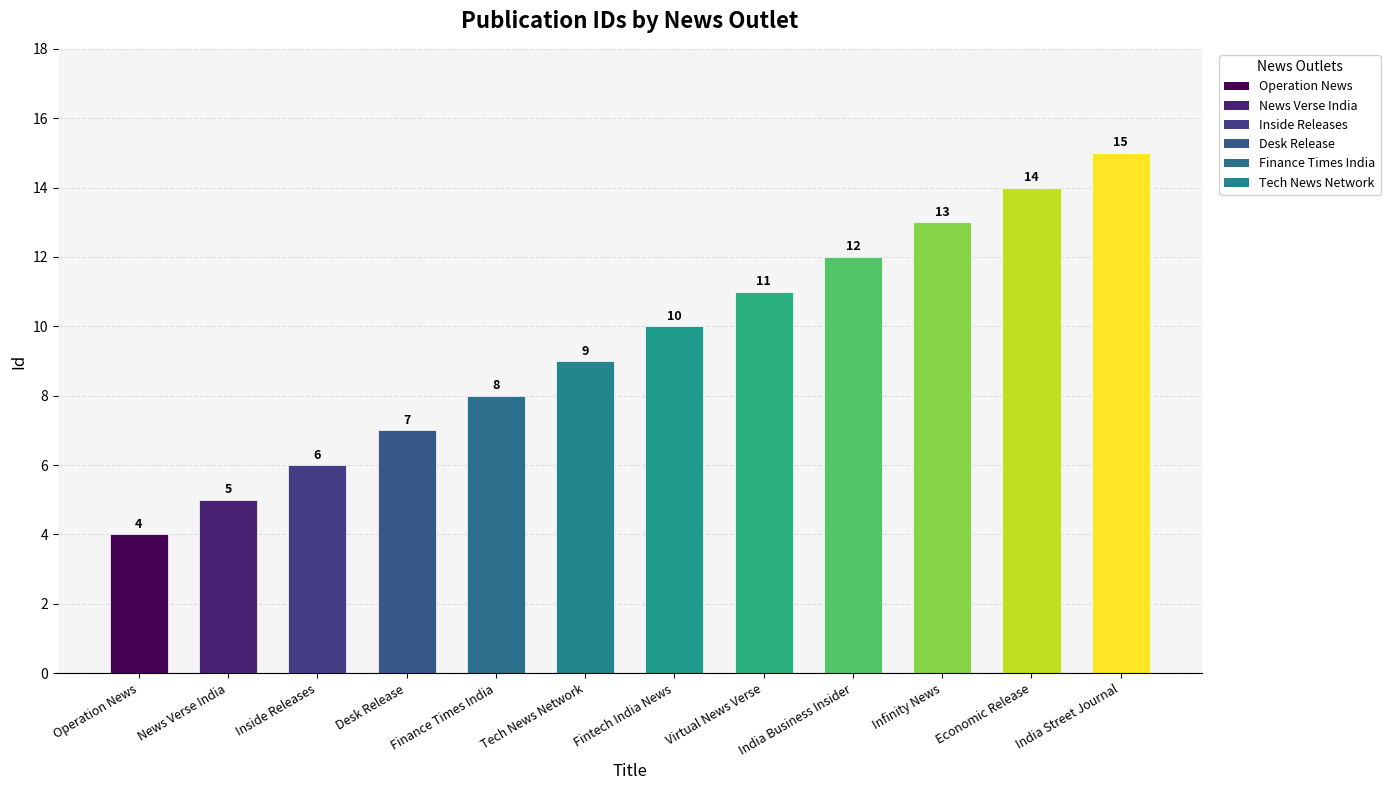

What value does the data have at India Street Journal, to the nearest 5?

15